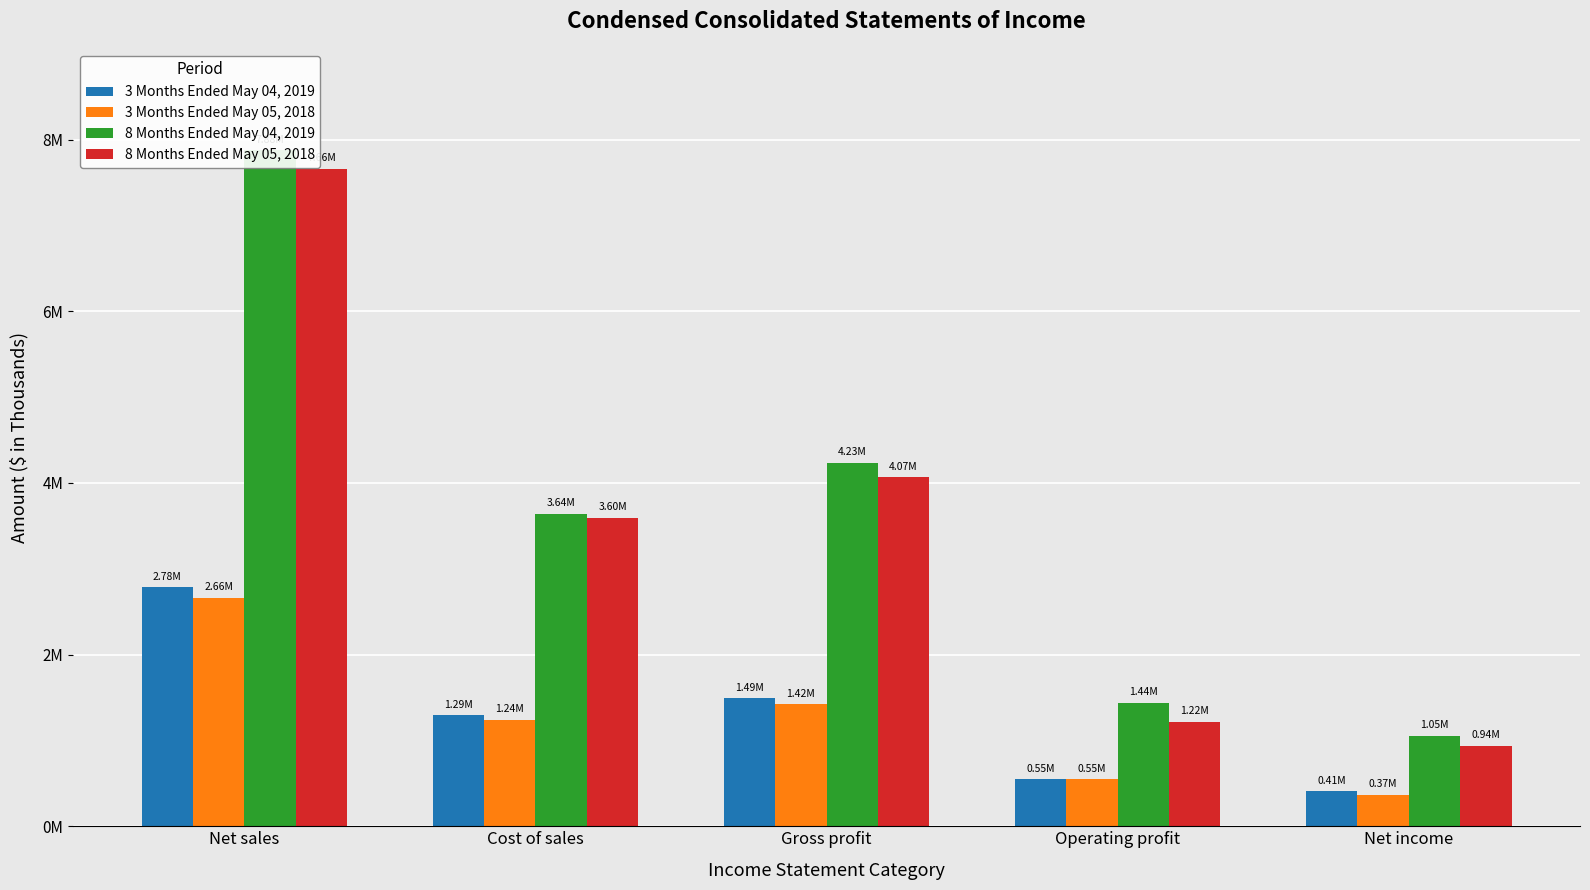

What are all the series names shown in the legend?

3 Months Ended May 04, 2019, 3 Months Ended May 05, 2018, 8 Months Ended May 04, 2019, 8 Months Ended May 05, 2018